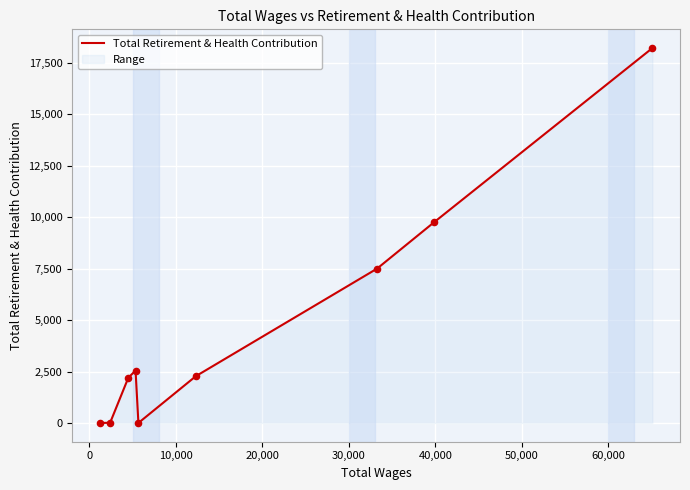

What is the difference between the maximum and minimum values?

18226